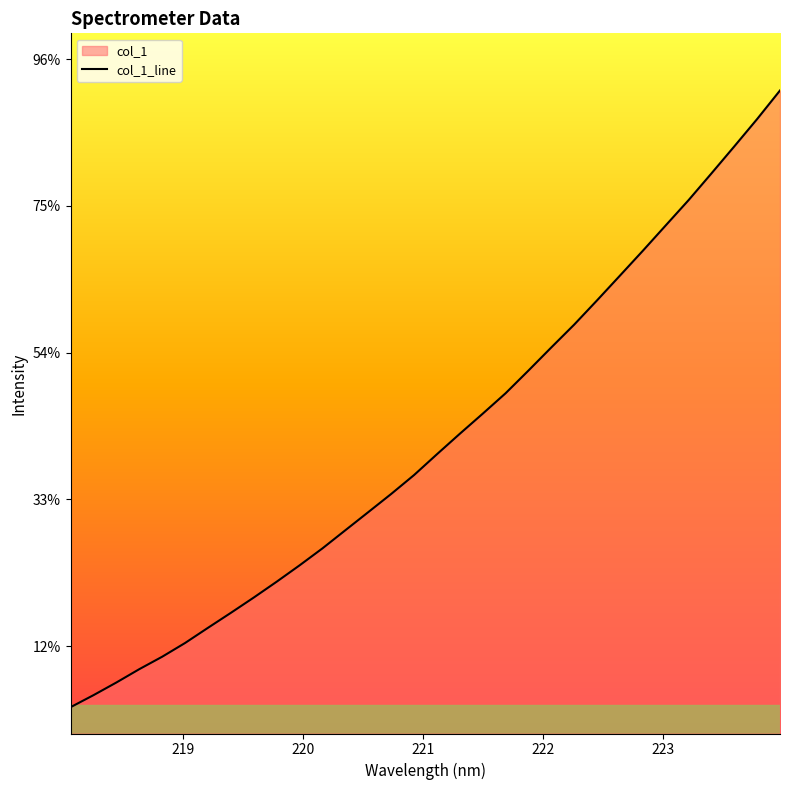

What is the difference between the maximum and second lowest values?

4120.8